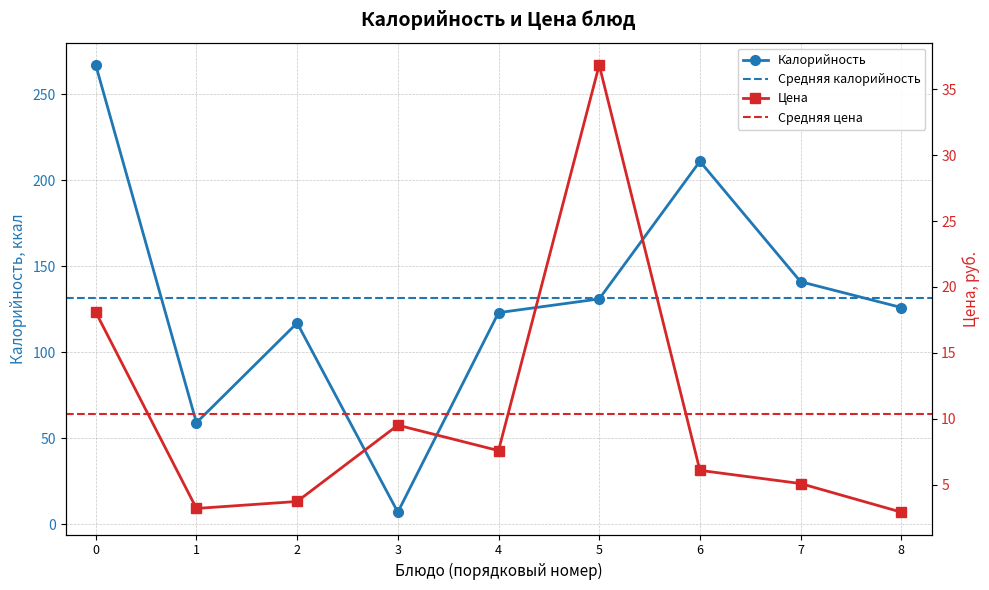

Which series has the largest total across all categories?

Калорийность